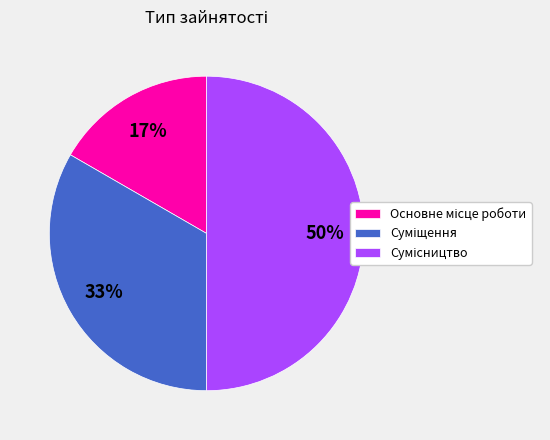

To the nearest percent, what is the average slice percentage?

33%